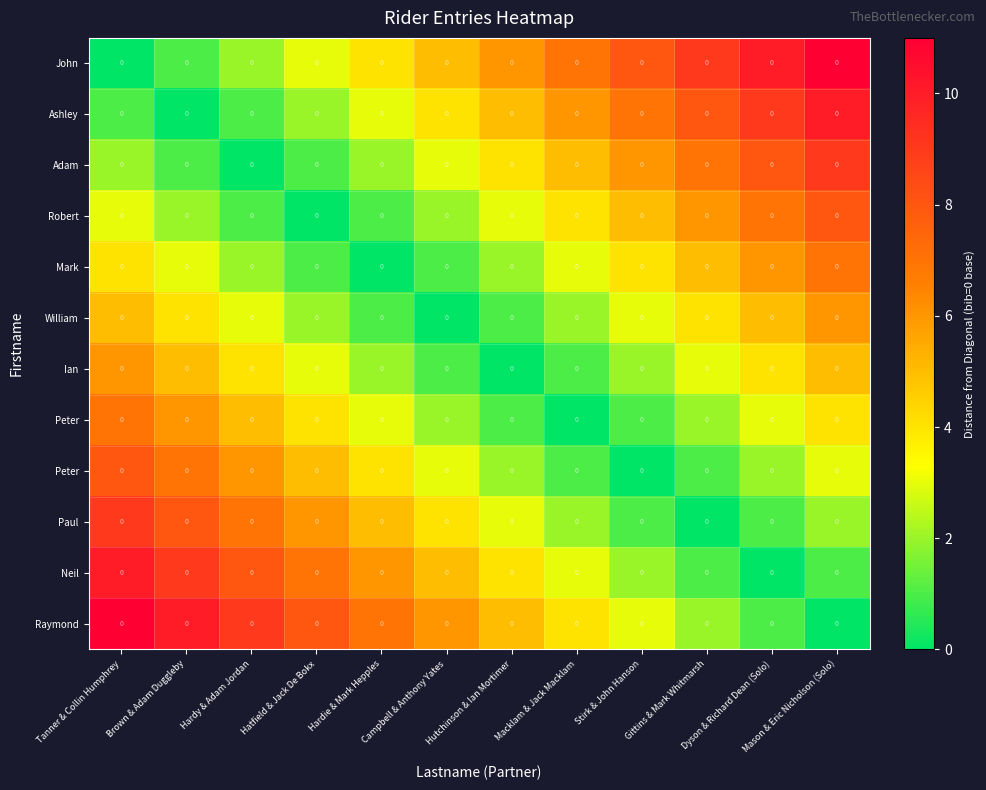

At which category does the chart reach its minimum across all series?

Tanner & Collin Humphrey